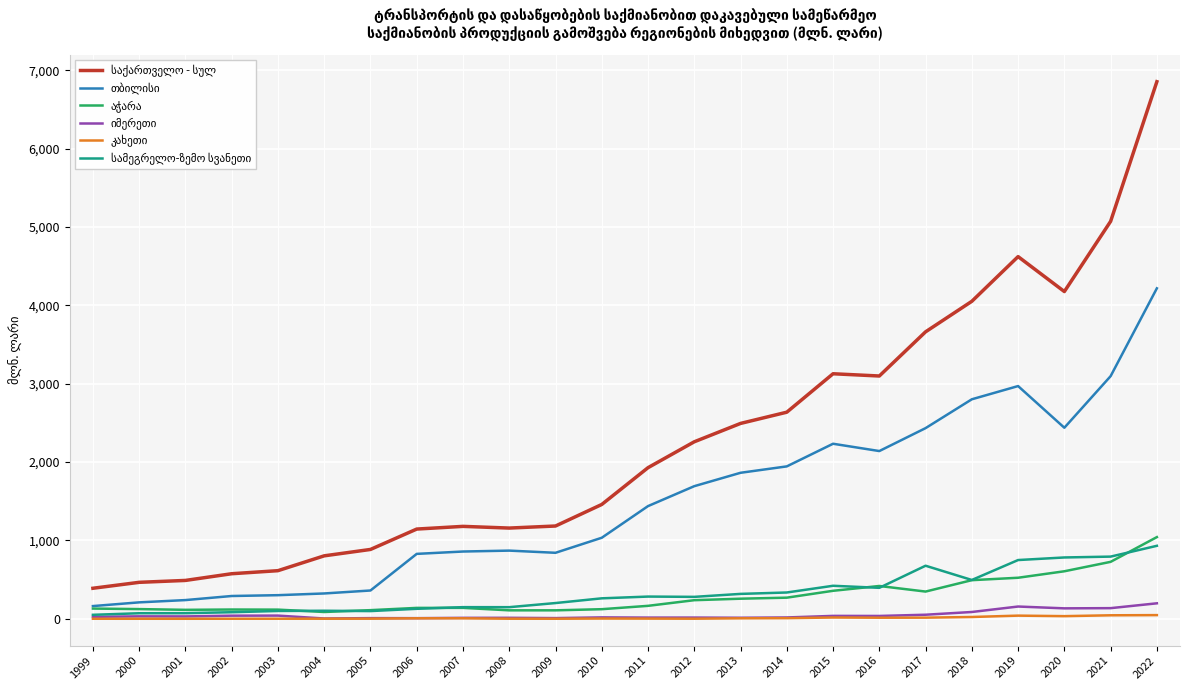

At which category is the sum across all series the highest?

2022